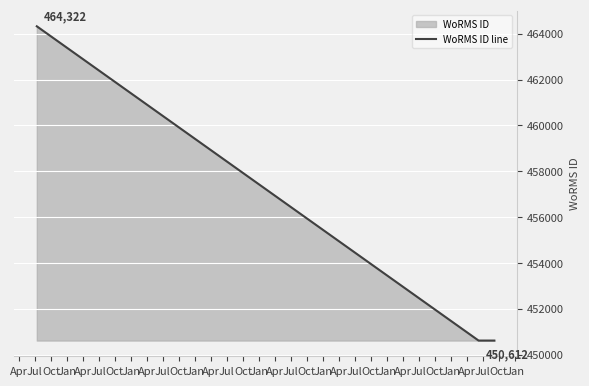

Between Jan and Jul, which is larger?

Jan